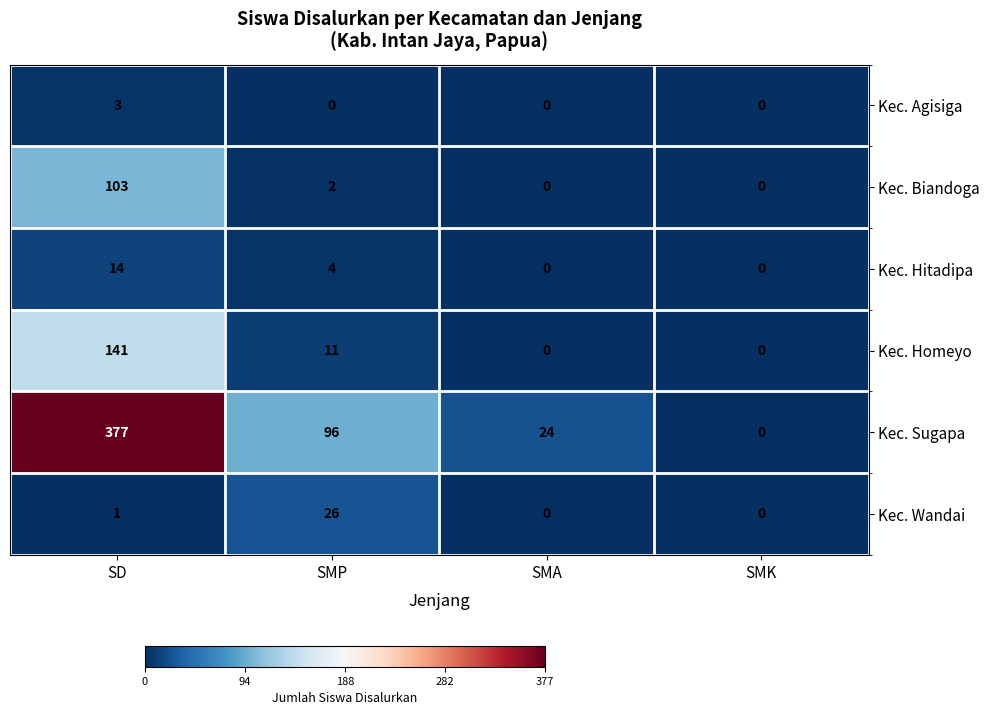

How many values in Kec. Agisiga are above zero?

1